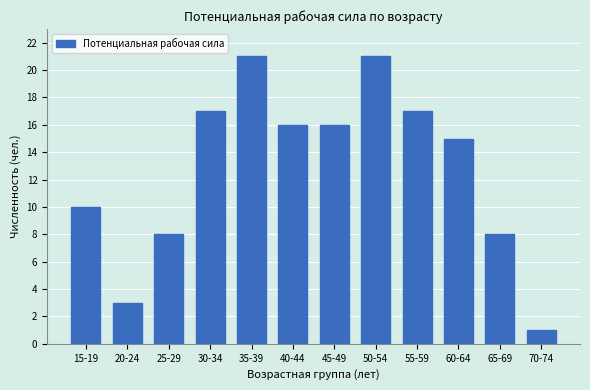

Reading left to right, extract all data points from this chart.

15-19=10	20-24=3	25-29=8	30-34=17	35-39=21	40-44=16	45-49=16	50-54=21	55-59=17	60-64=15	65-69=8	70-74=1